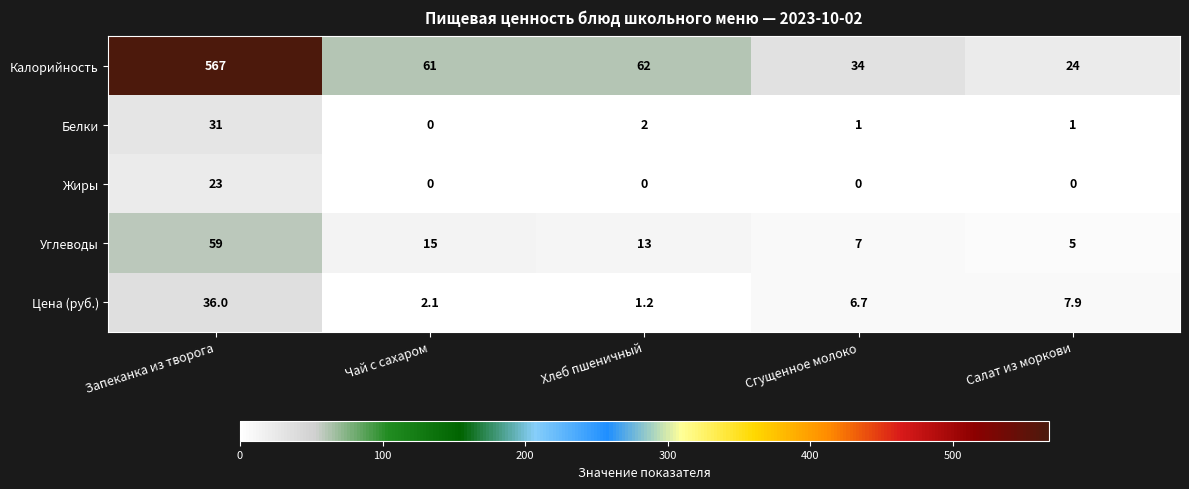

Is the value of Жиры at Салат из моркови greater than the value of Углеводы at Салат из моркови?

No